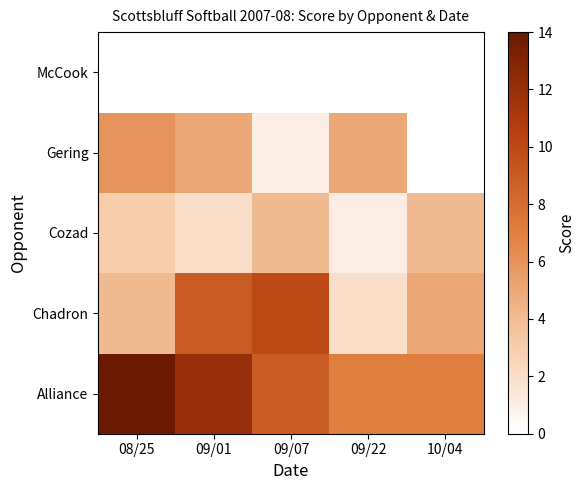

Which has a higher value, 08/25 or 09/22?

08/25